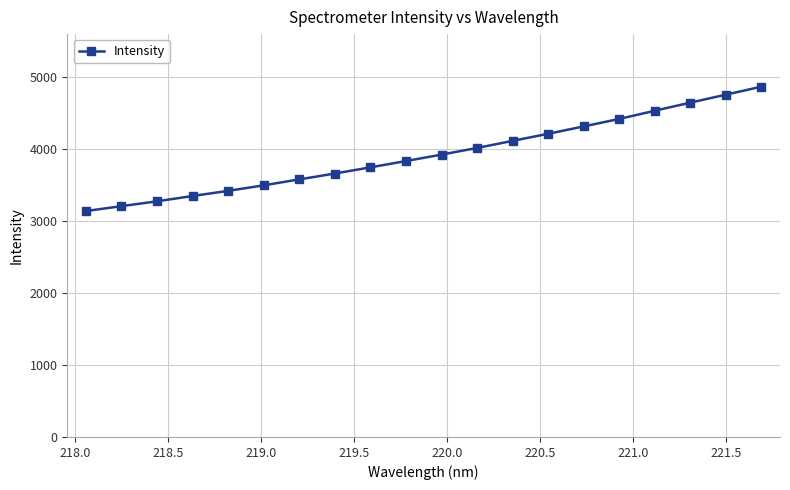

What is the value of the 9th point from the left?

3748.4